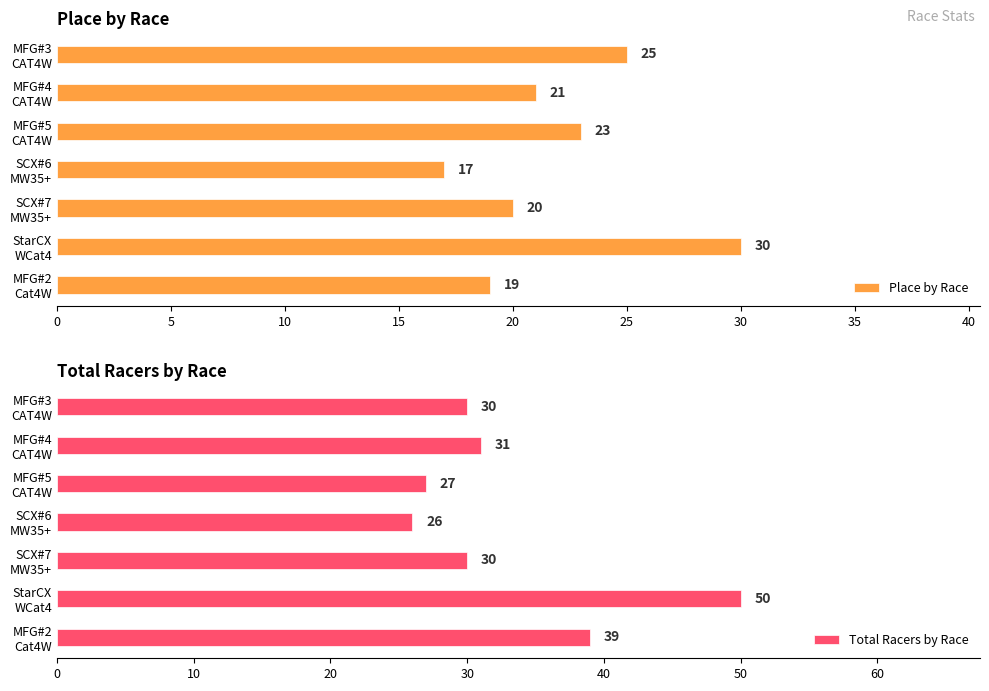

What is the difference between the maximum and minimum values in the Place by Race series?

13